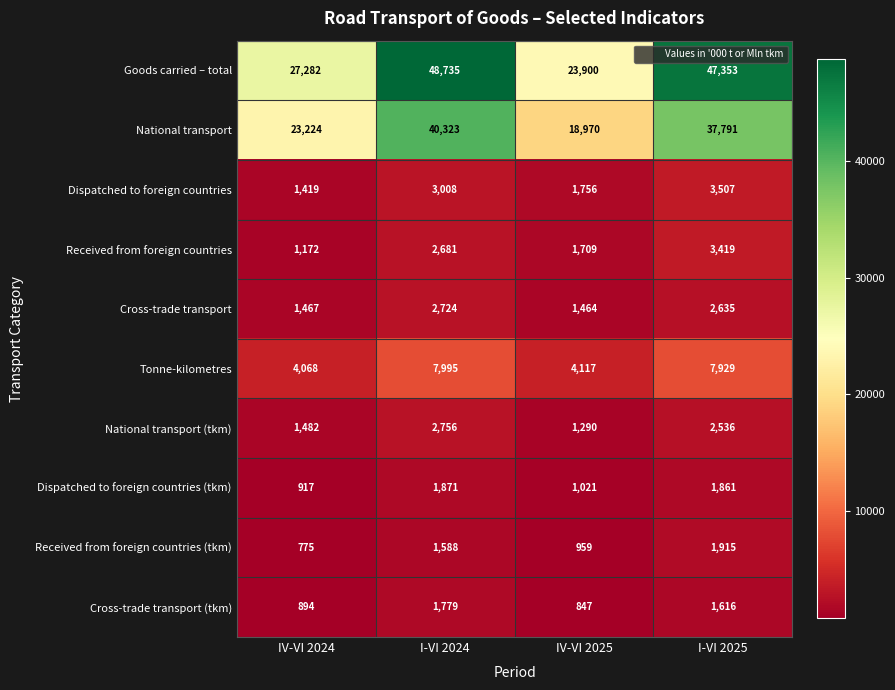

At how many categories does at least one series exceed 23399?

4